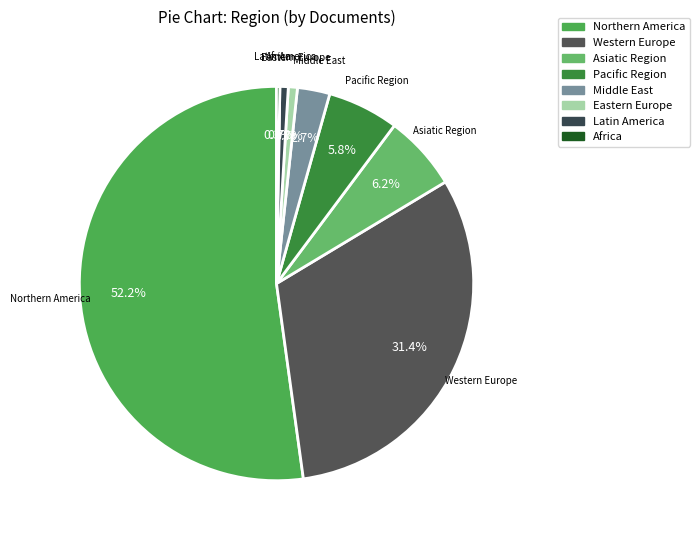

Which category accounts for the majority?

Northern America